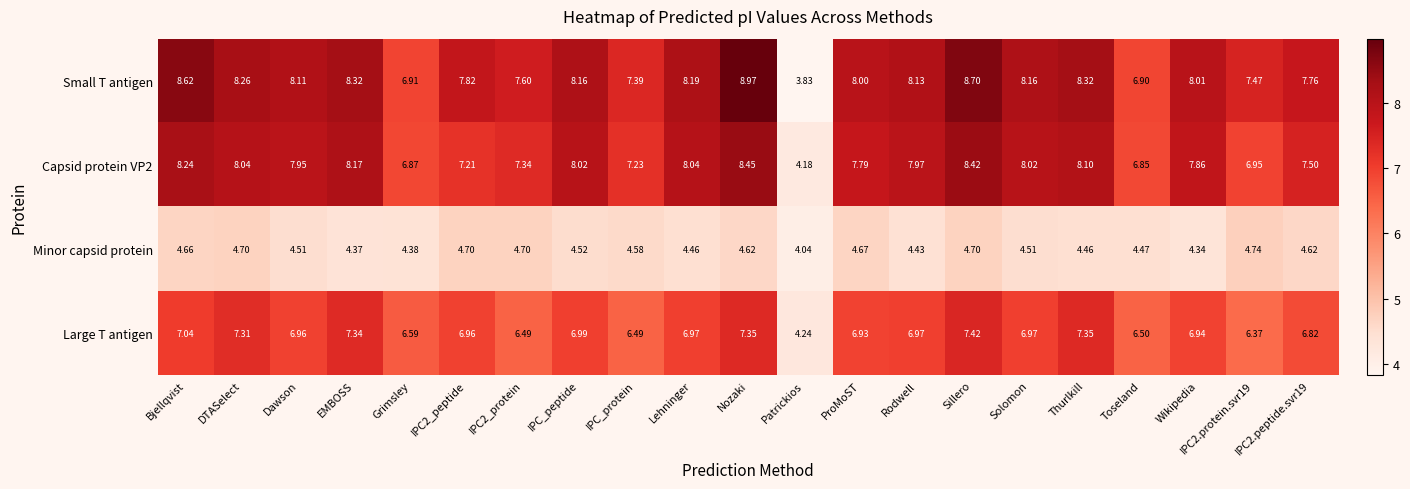

At Grimsley, list the series in order from largest to smallest.

Small T antigen, Capsid protein VP2, Large T antigen, Minor capsid protein